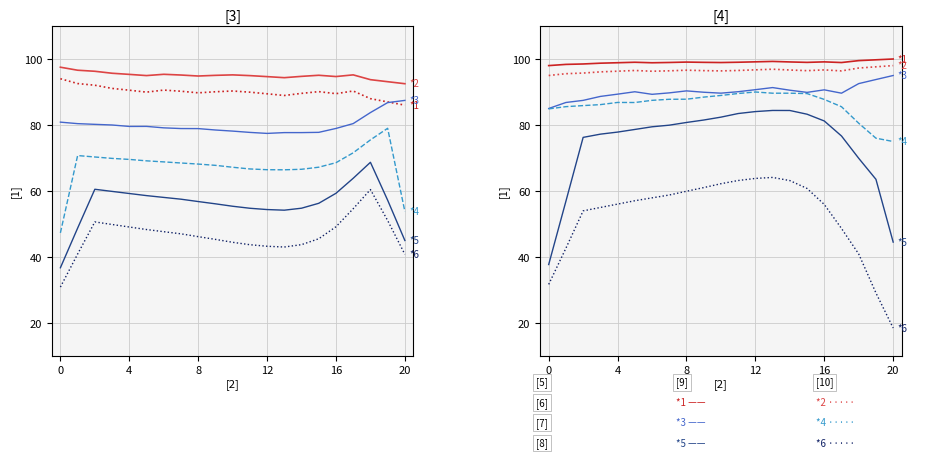

What is the difference between the highest and lowest values at 6?

40.9